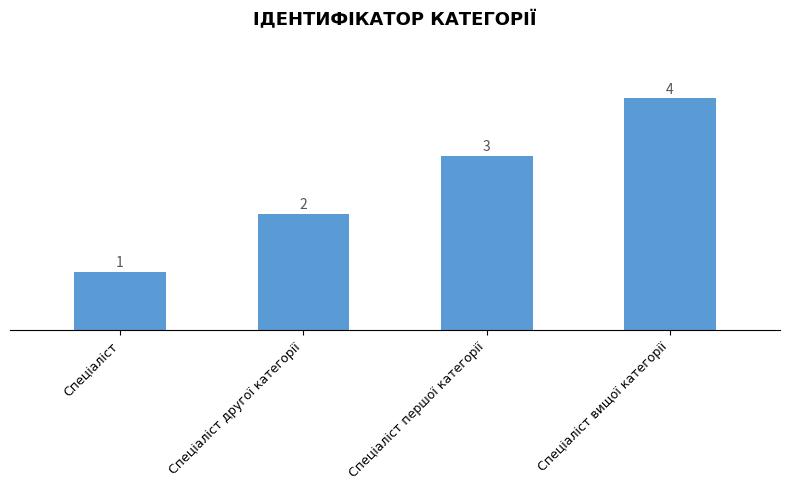

What is the maximum value shown in the chart?

4